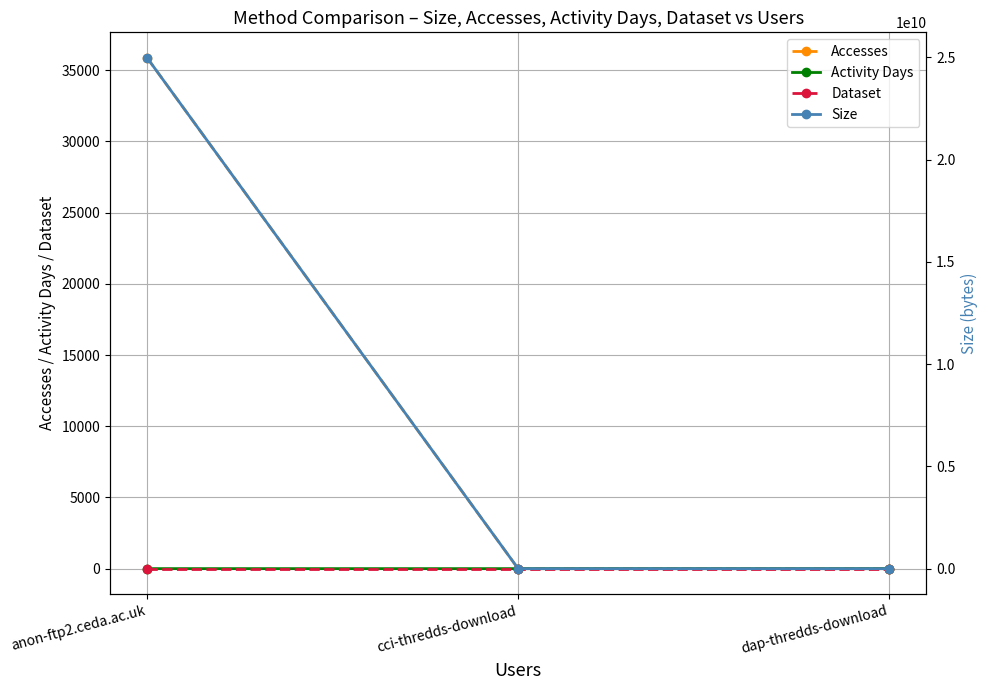

What is the label of the 3rd point from the right?

anon-ftp2.ceda.ac.uk